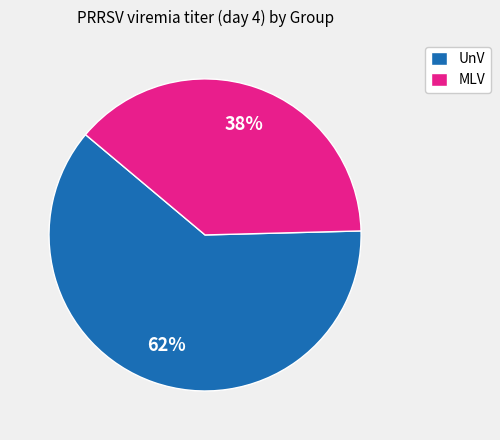

Is it true that MLV is 48% of the pie?

False